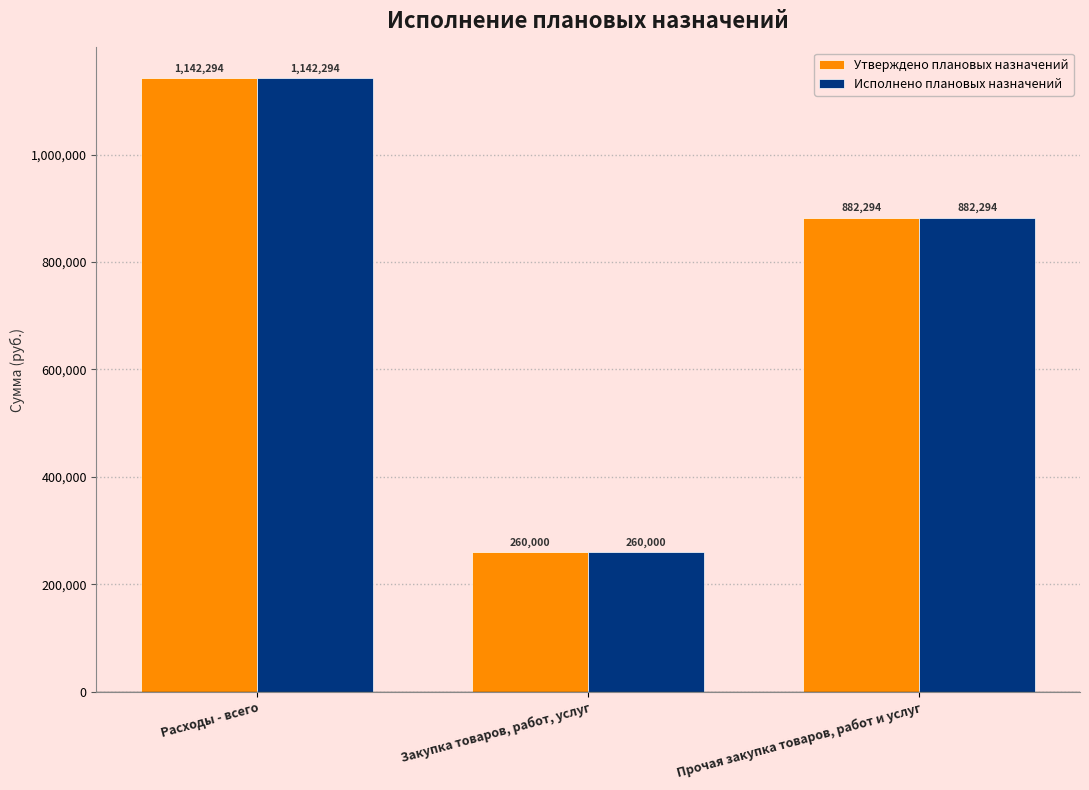

Count the Утверждено плановых назначений values in the range 260000 to 1142294.

3